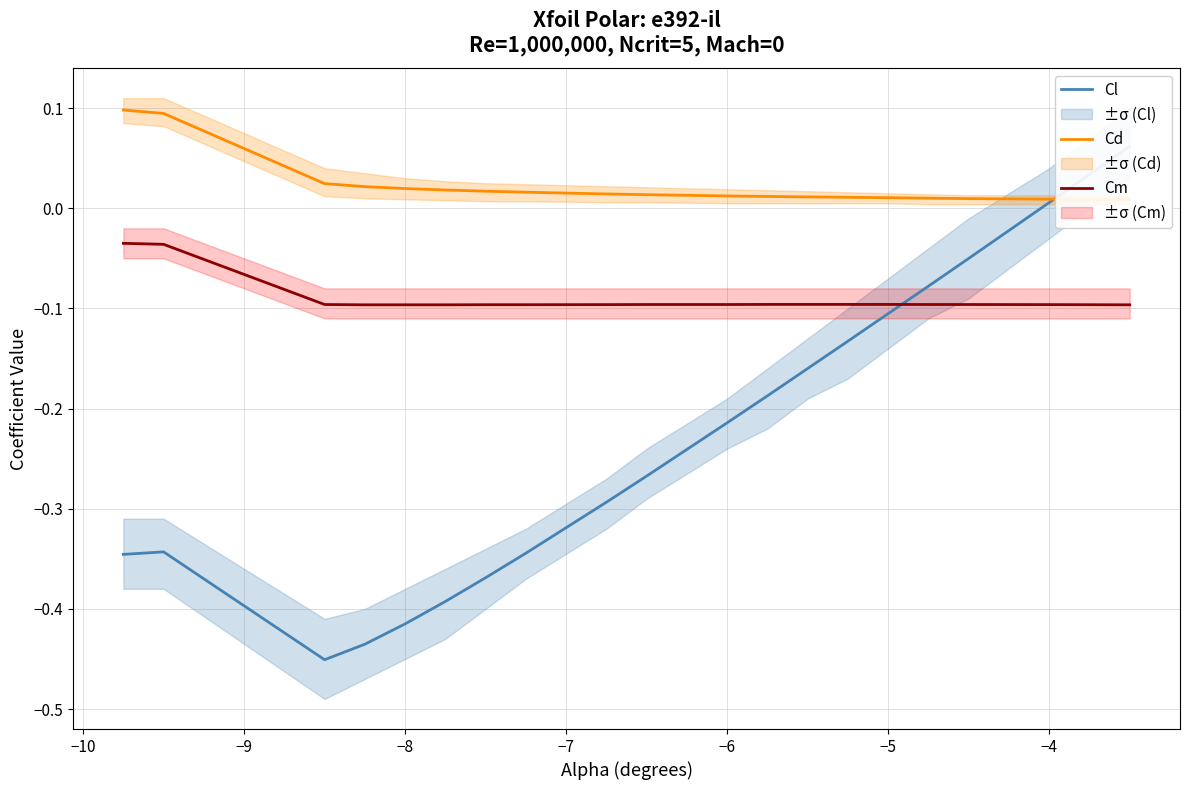

Is it true that Cm equals -0.1 at −5?

True